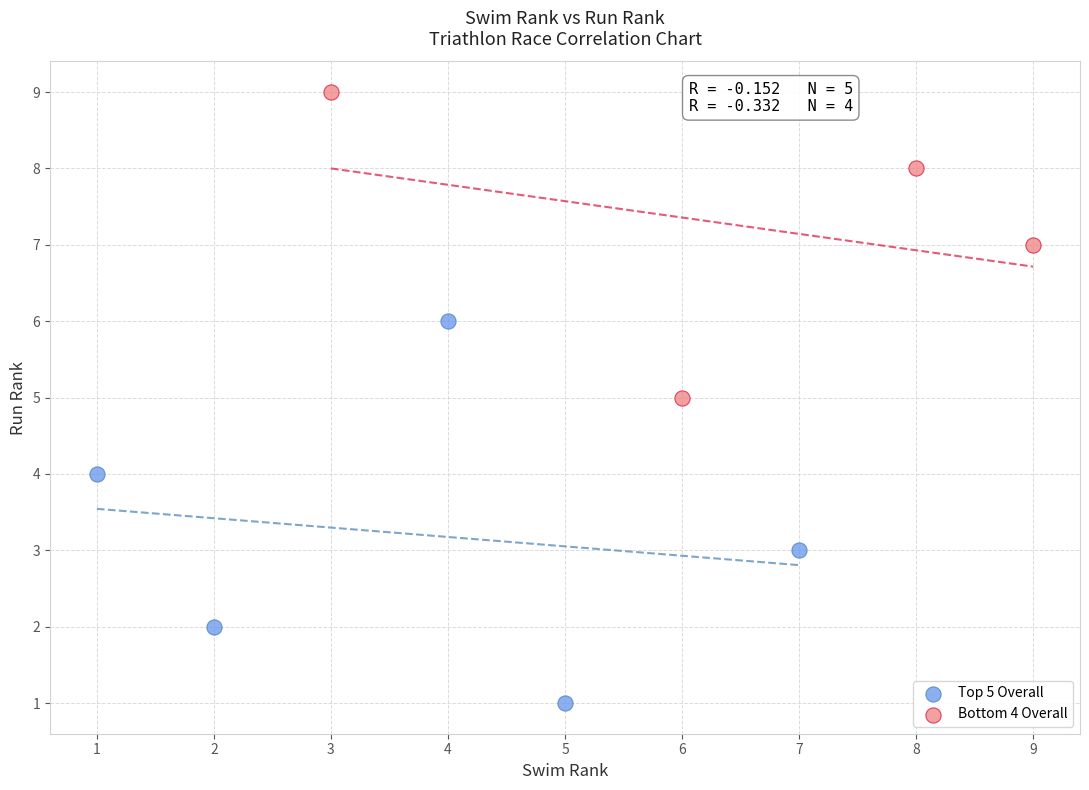

Which series has the largest Y range (max minus min)?

Top 5 Overall